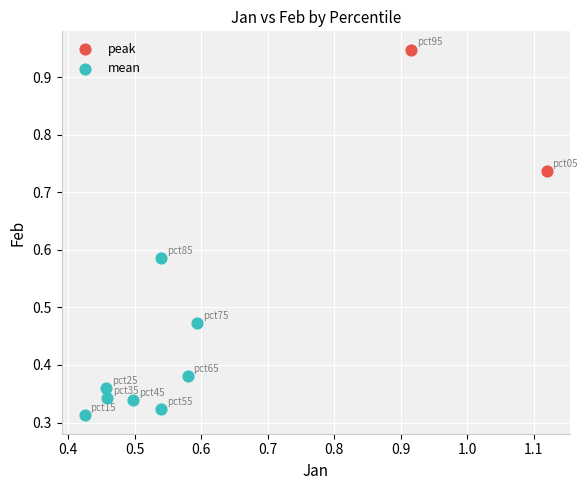

What are all the series names shown in the legend?

peak, mean